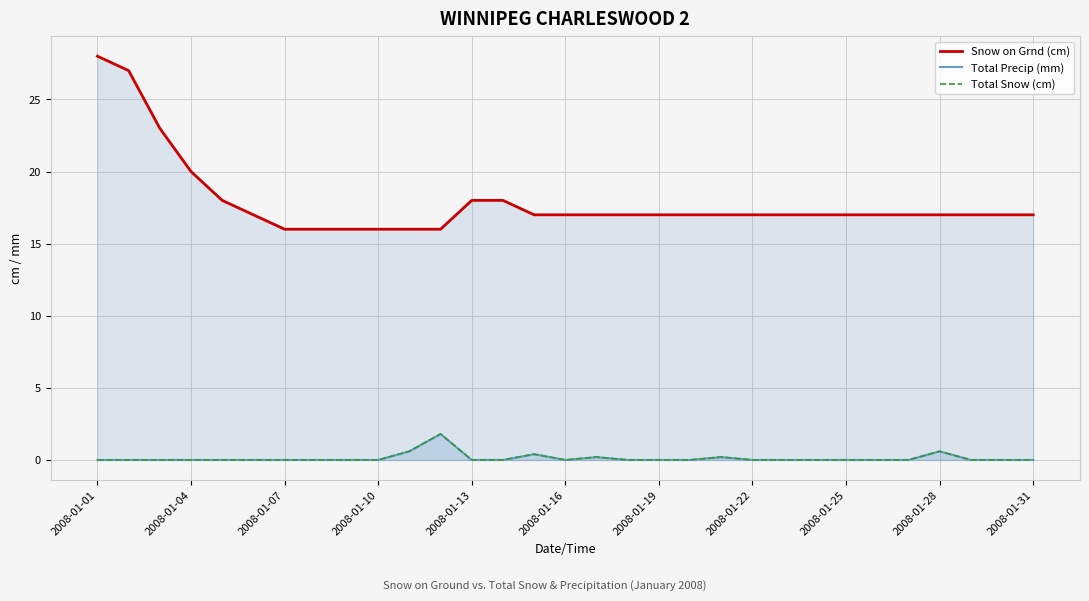

Count the number of categories in the chart.

31